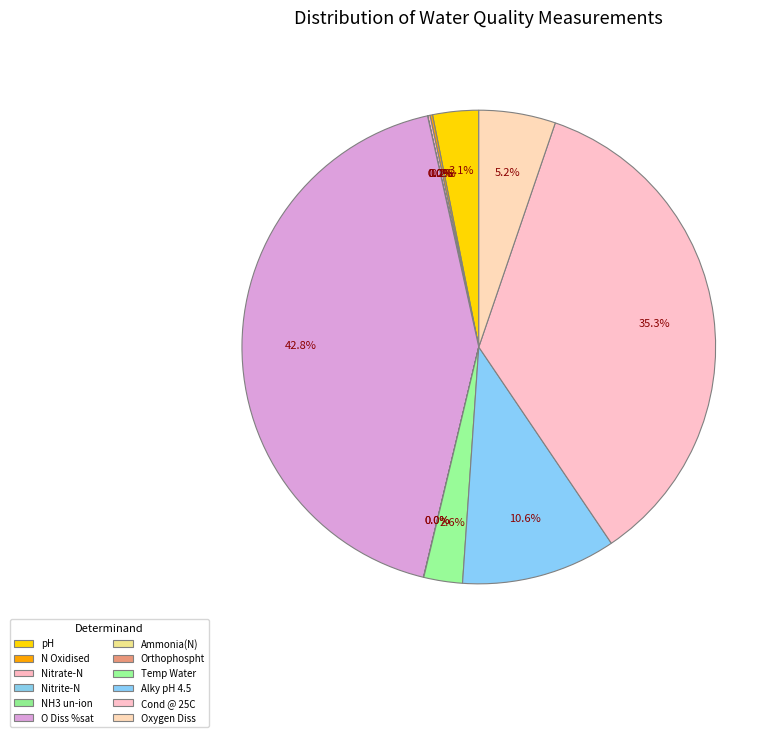

Between Alky pH 4.5 and Nitrate-N, which is larger?

Alky pH 4.5